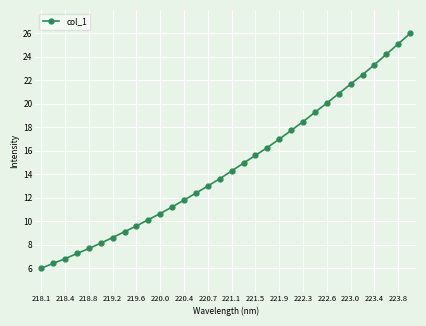

What is the maximum value shown in the chart?

26.0